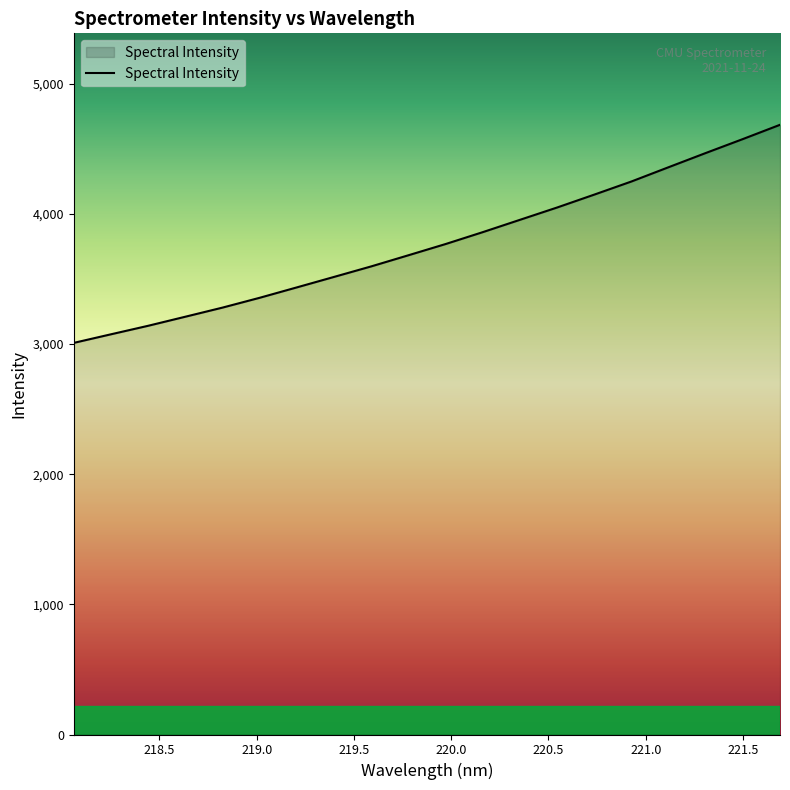

What is the greatest value displayed?

4684.3